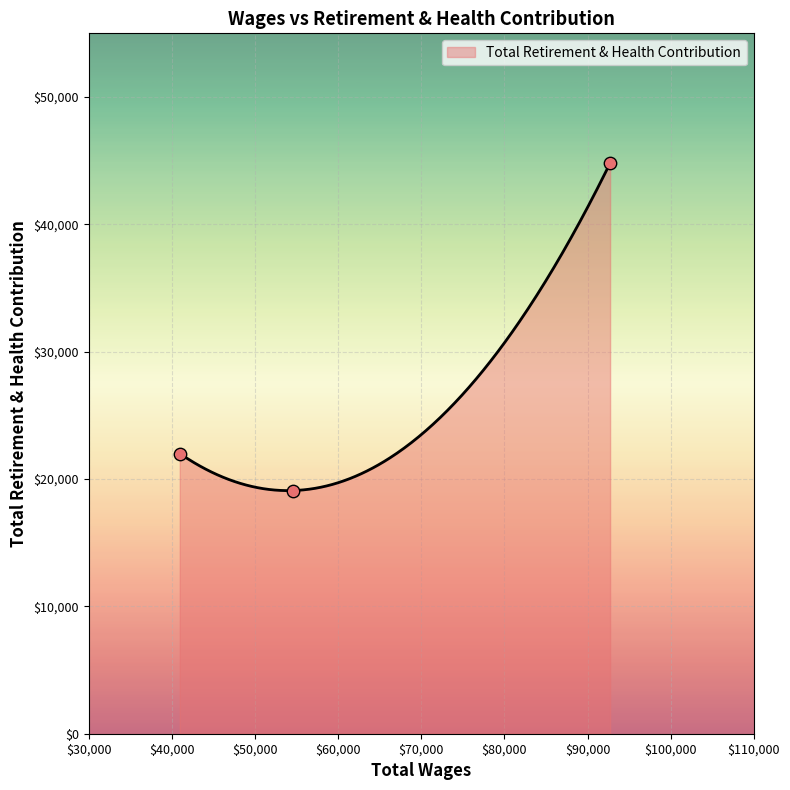

Approximately how many times larger is the value at Legal Clerk IV compared to Calendar Manager?

0.5